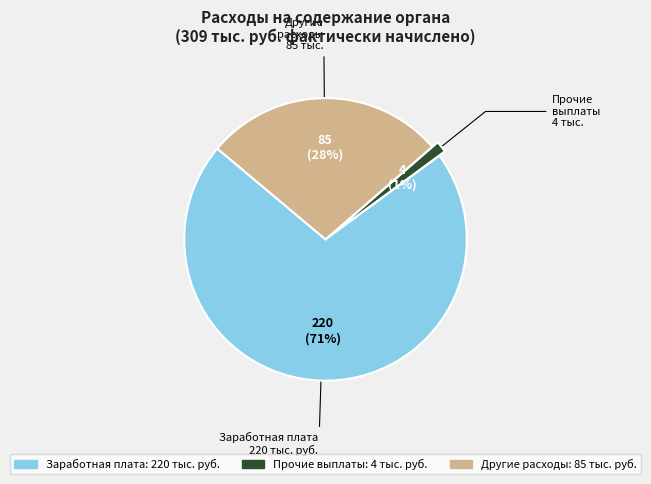

Does any single category account for the majority?

Yes